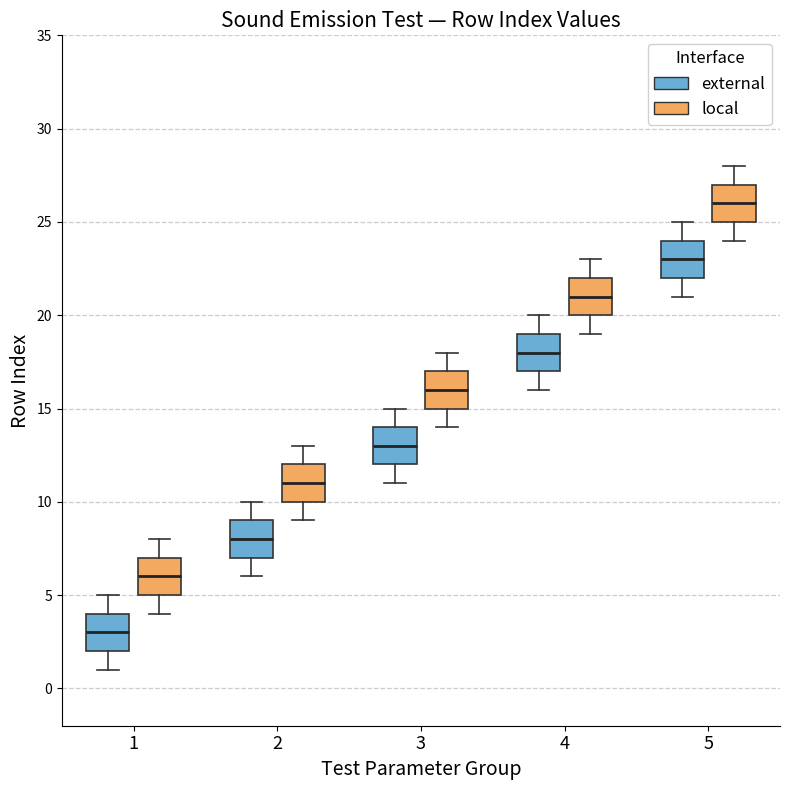

Reading left to right, transcribe this box plot: for each box, give where its median line is, the range the box spans, and where its two whiskers end, as read against the y-axis. The values are not printed on the chart, so give them approximately, as read against the axis.

1 (external): median 3, box 2 to 4, whiskers 1 to 5
1 (local): median 6, box 5 to 7, whiskers 4 to 8
2 (external): median 8, box 7 to 9, whiskers 6 to 10
2 (local): median 11, box 10 to 12, whiskers 9 to 13
3 (external): median 13, box 12 to 14, whiskers 11 to 15
3 (local): median 16, box 15 to 17, whiskers 14 to 18
4 (external): median 18, box 17 to 19, whiskers 16 to 20
4 (local): median 21, box 20 to 22, whiskers 19 to 23
5 (external): median 23, box 22 to 24, whiskers 21 to 25
5 (local): median 26, box 25 to 27, whiskers 24 to 28